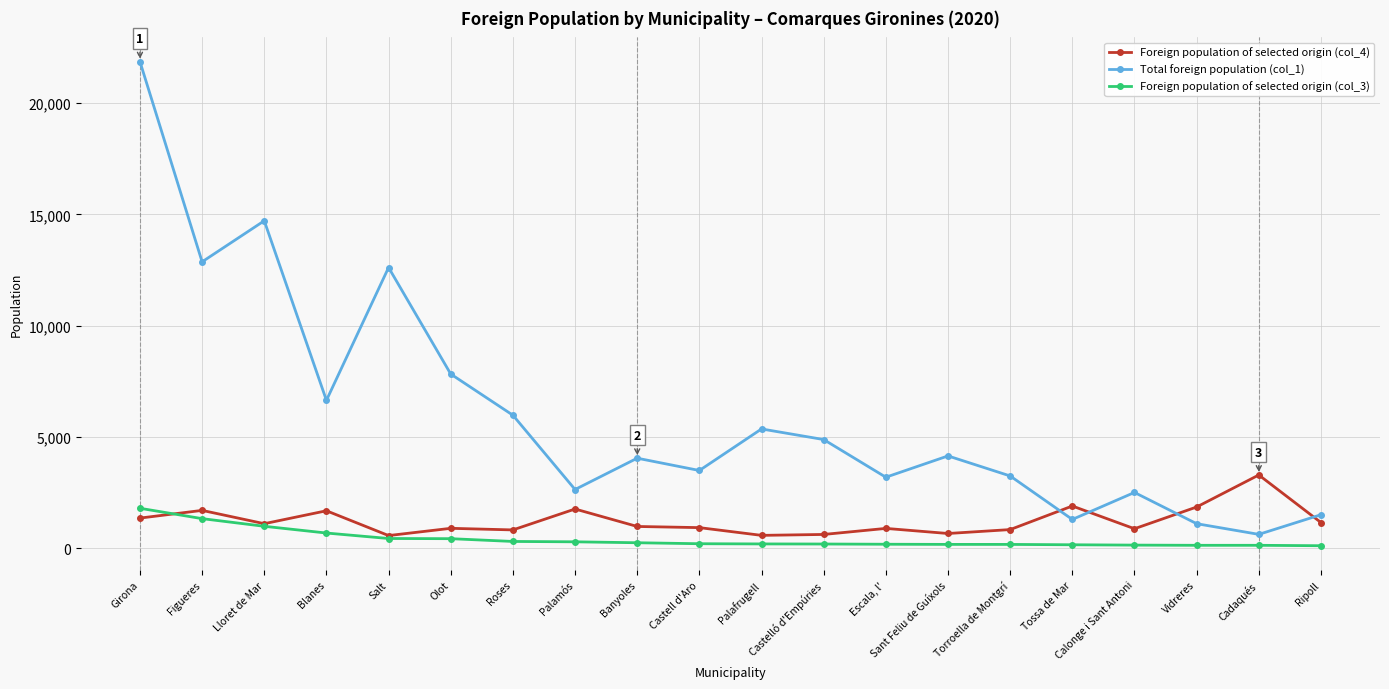

What is the label of the 12th point from the right?

Banyoles